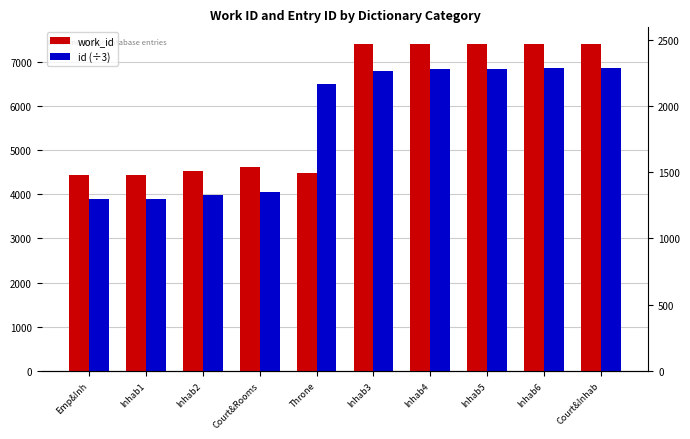

Reading left to right, list all the values displayed in this chart.

work_id: Emp&Inh=4444.0	Inhab1=4444.0	Inhab2=4532.0	Court&Rooms=4626.0	Throne=4475.0	Inhab3=7399.0	Inhab4=7407.0	Inhab5=7407.0	Inhab6=7411.0	Court&Inhab=7411.0
id (÷3): Emp&Inh=3901.3	Inhab1=3902.0	Inhab2=3973.3	Court&Rooms=4062.7	Throne=6493.0	Inhab3=6795.7	Inhab4=6829.7	Inhab5=6832.0	Inhab6=6851.7	Court&Inhab=6852.0